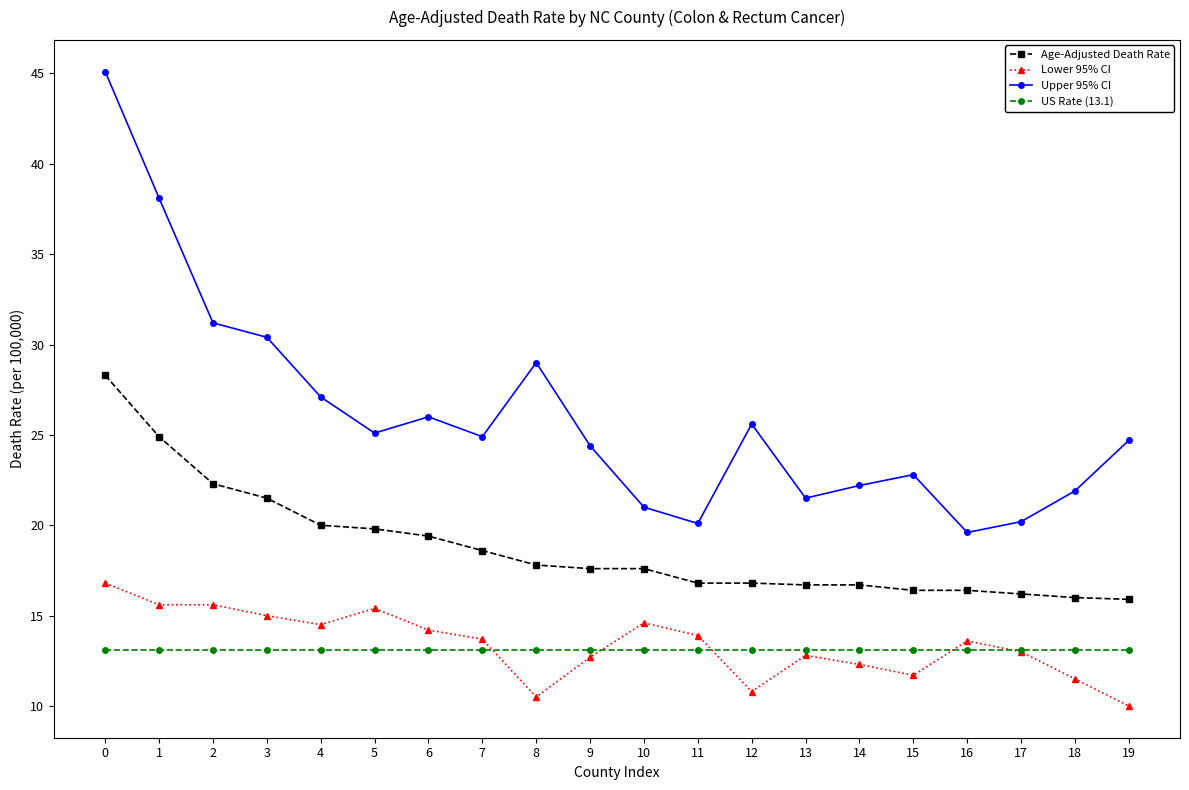

Between 0 and 13, which series saw the biggest shift?

Upper 95% CI